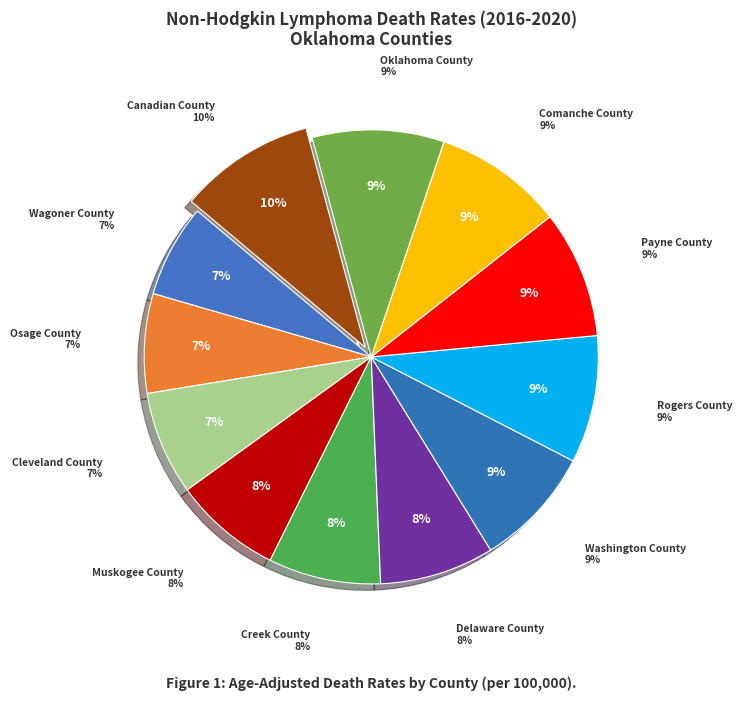

To the nearest percent, what is the average slice percentage?

8%